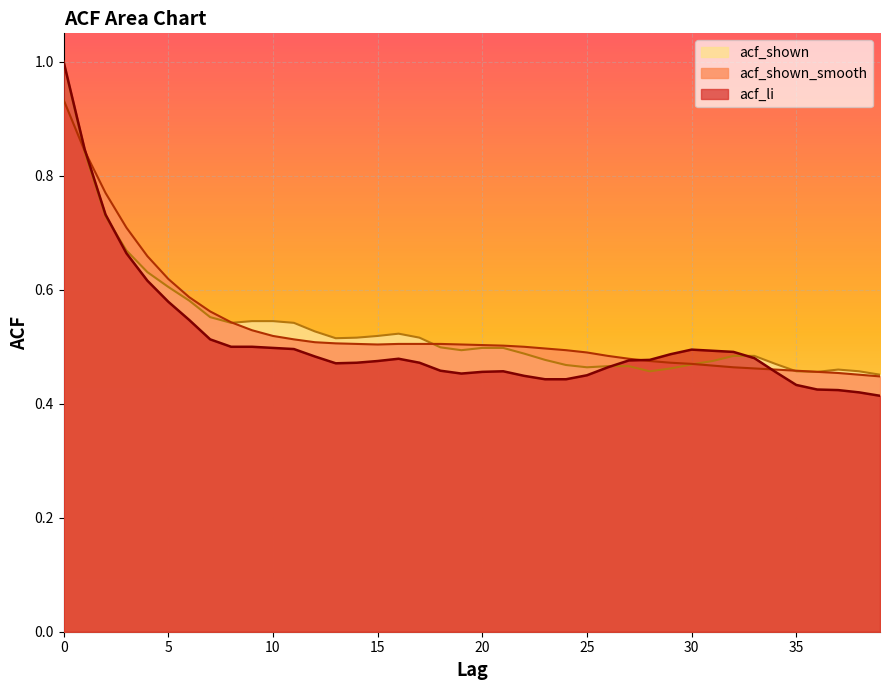

How many intersections are there between acf_shown_smooth and acf_shown?

5